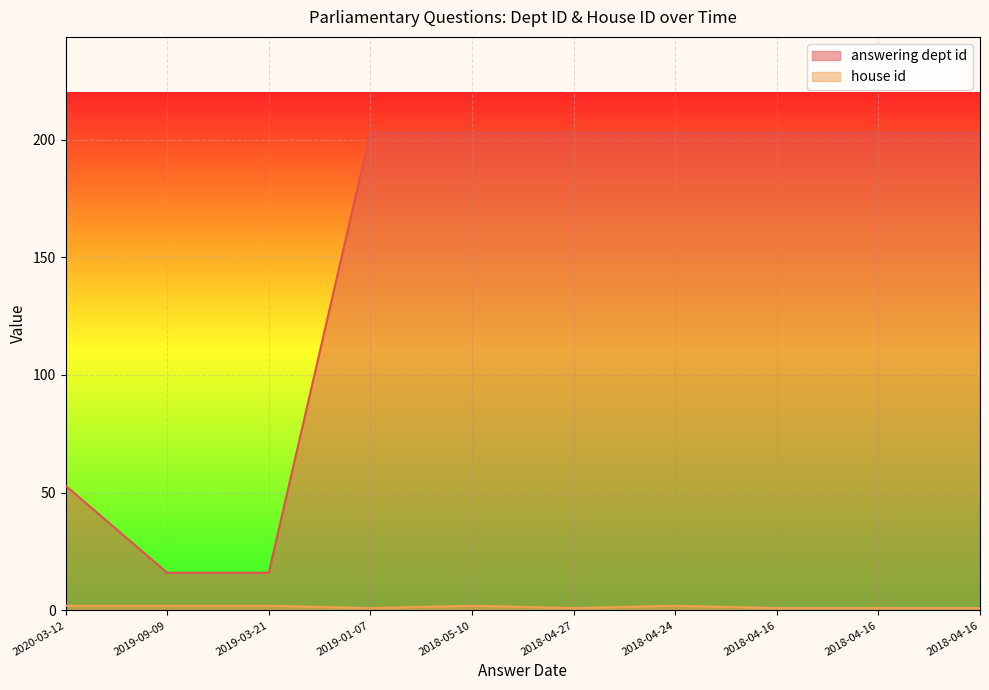

How many data points in house id are less than 2?

5